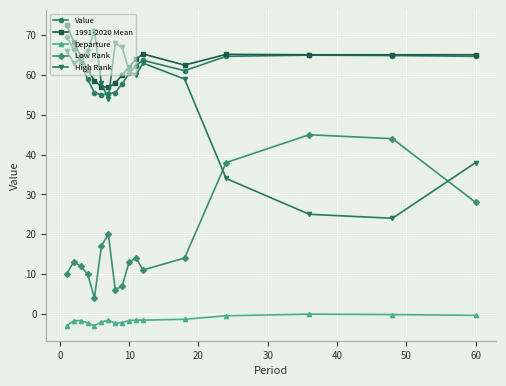

True or false: 1991-2020 Mean has more than 0 points higher than both neighbors.

True